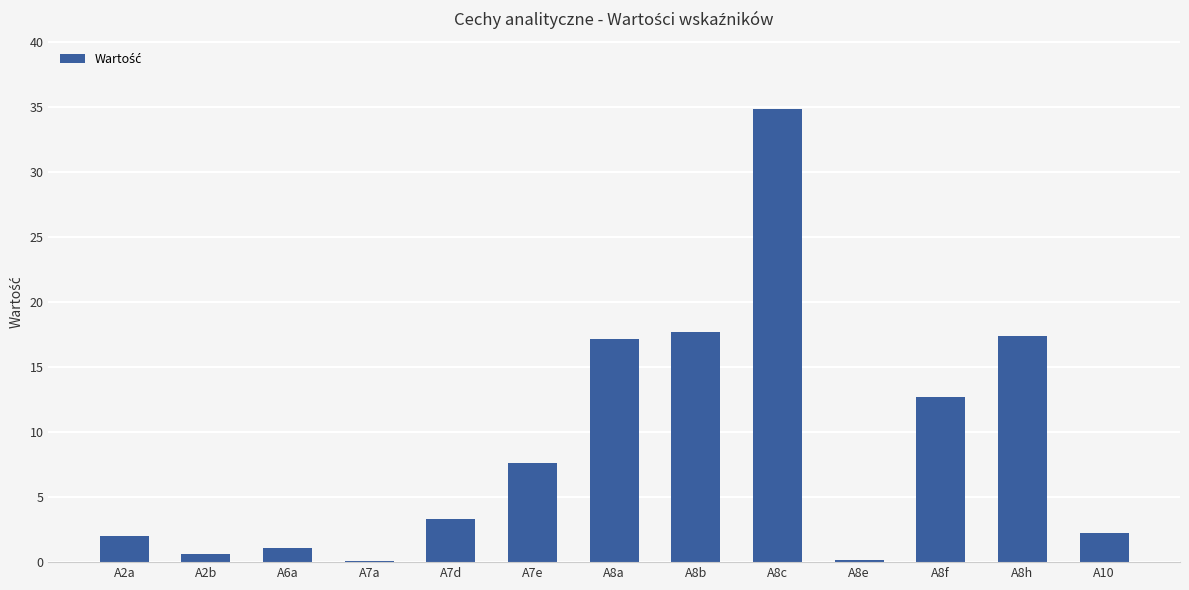

What is the sum of all values?

117.0